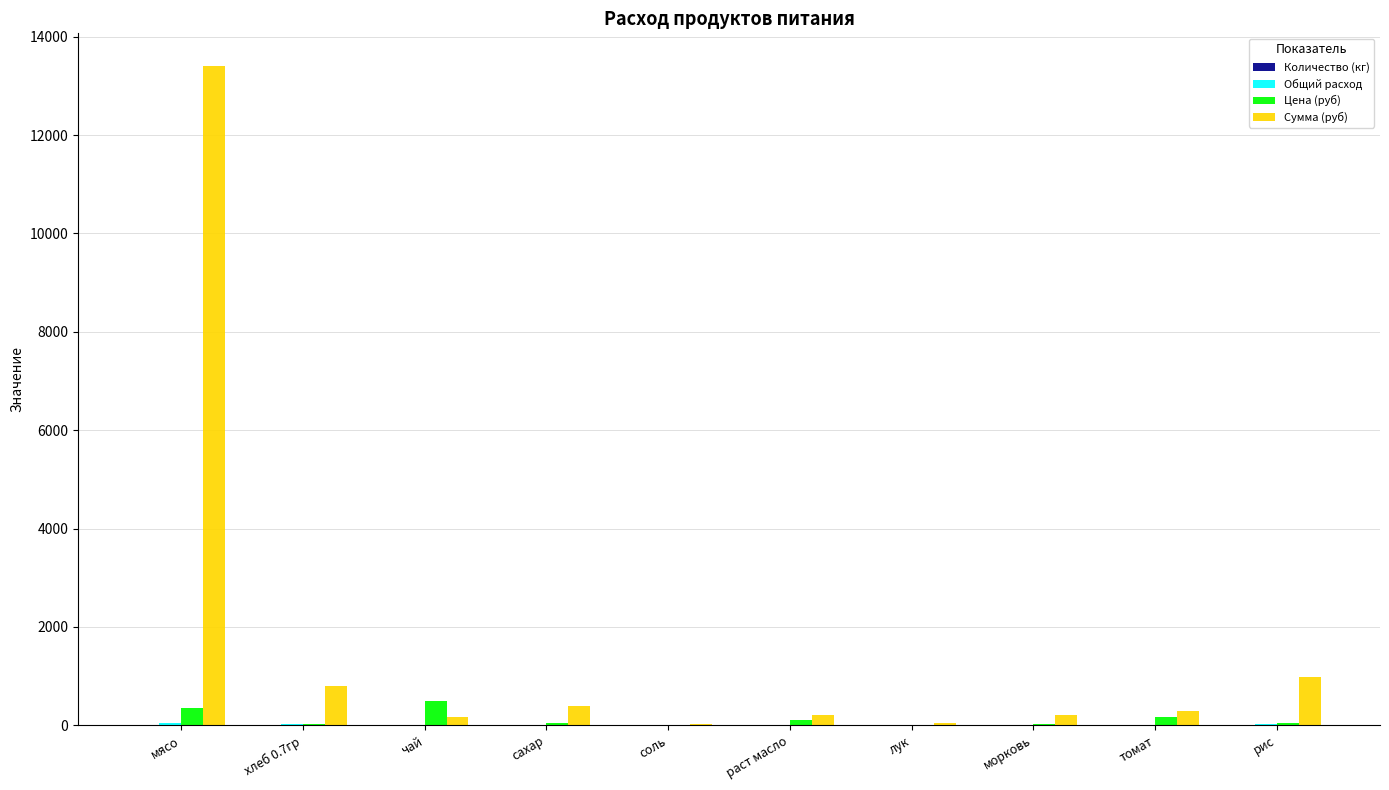

The value of Цена (руб) at мясо is 350.0. True or false?

True